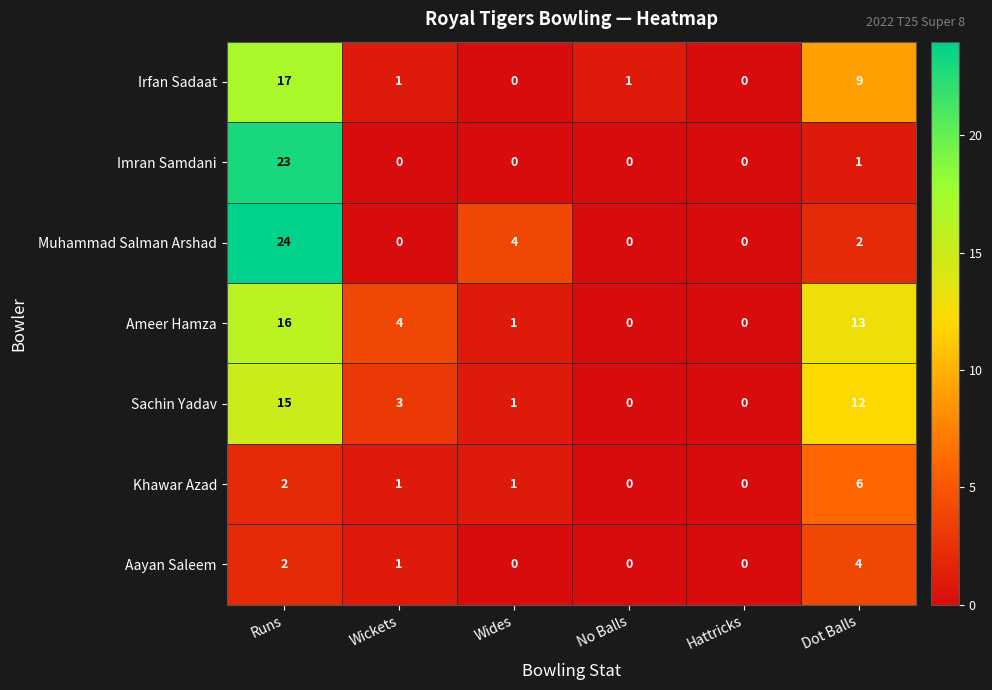

What is the total value across all series at Runs?

99